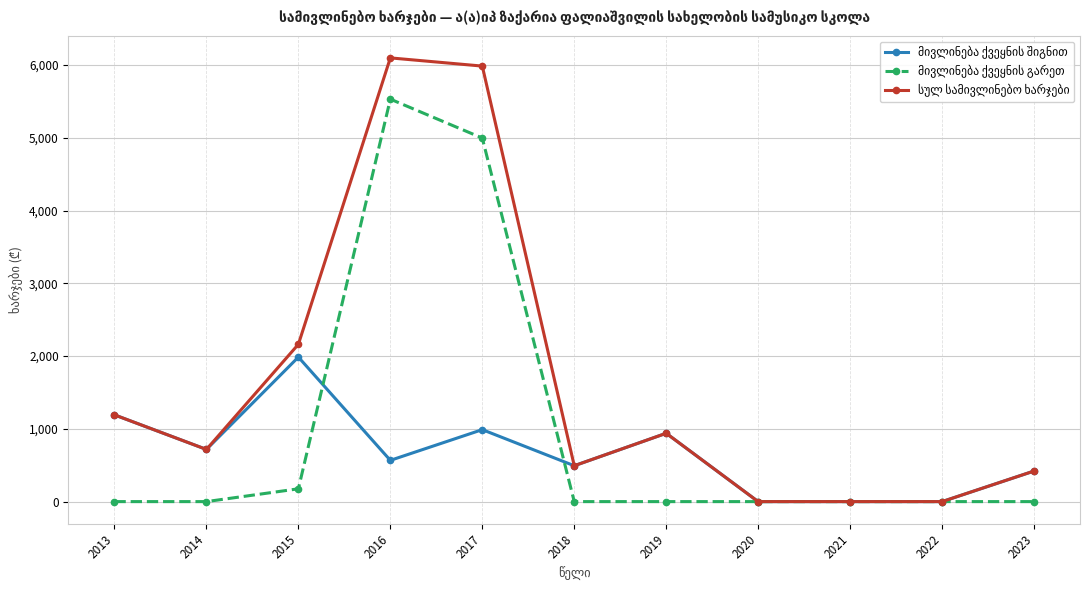

What is the spread (max minus min) of values at 2018?

493.0